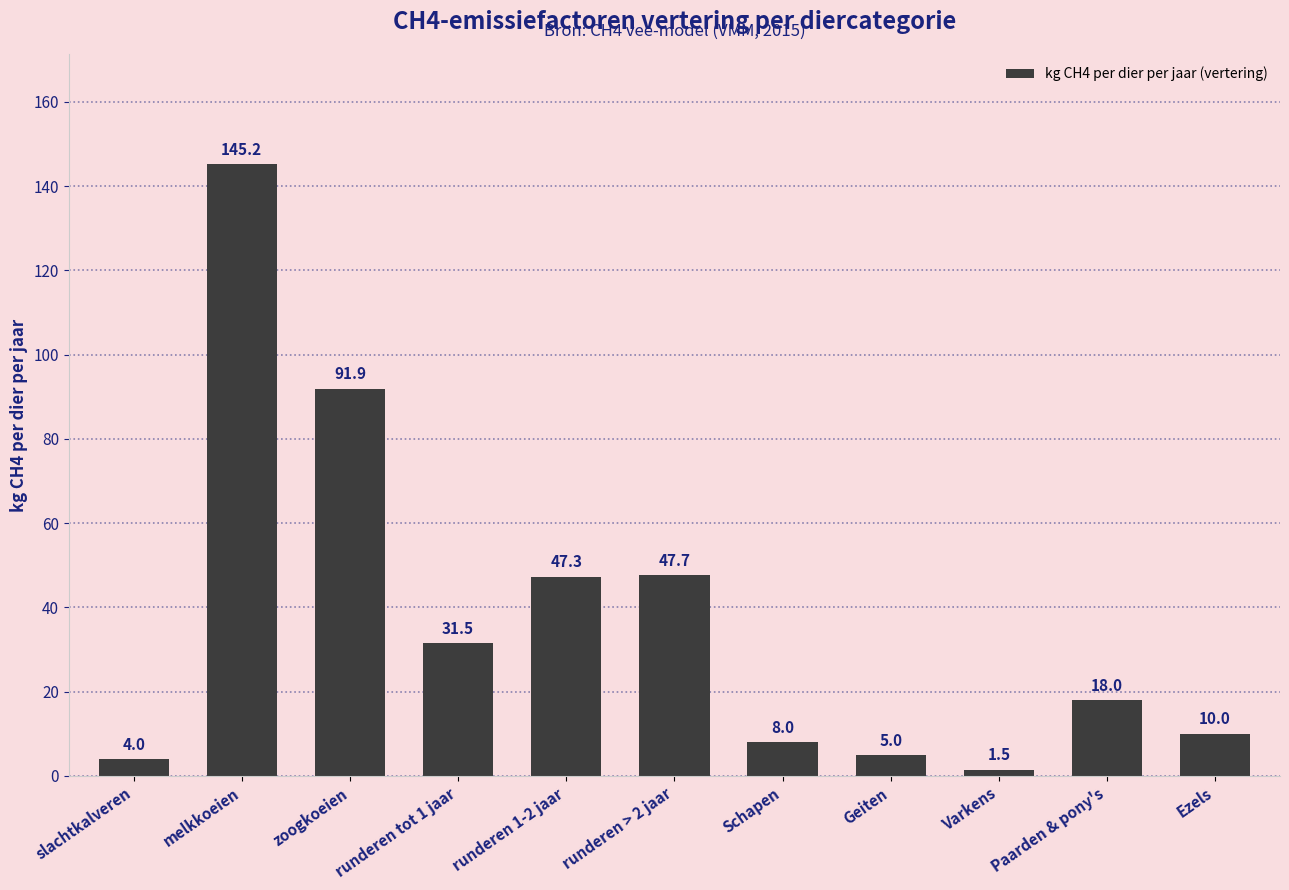

What is the value of the 1st bar from the left?

4.0